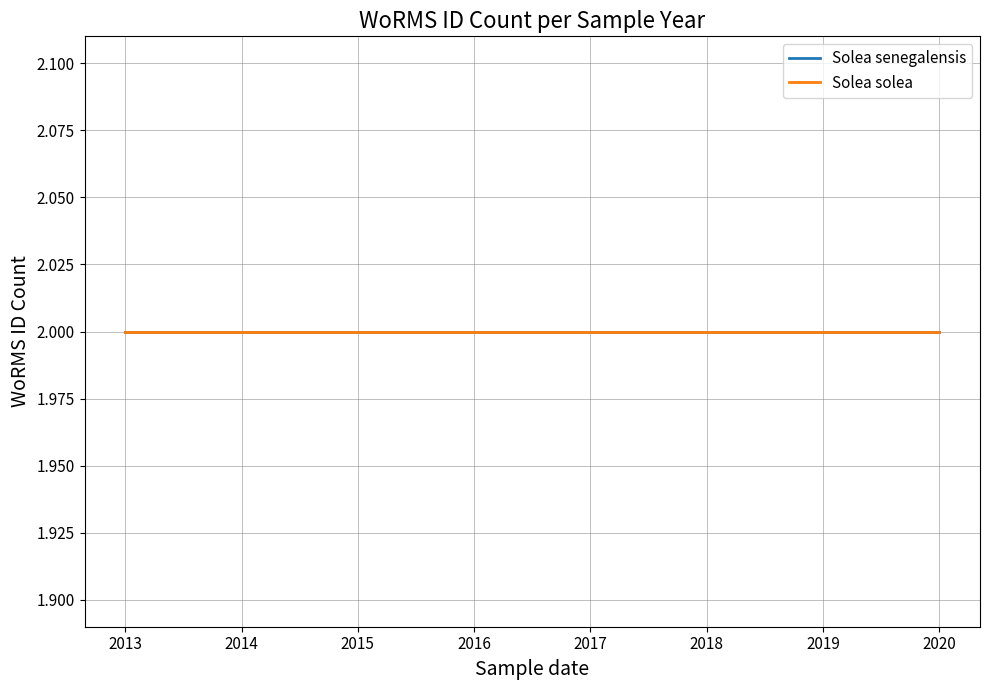

True or false: Solea solea and Solea senegalensis cross at least once.

False